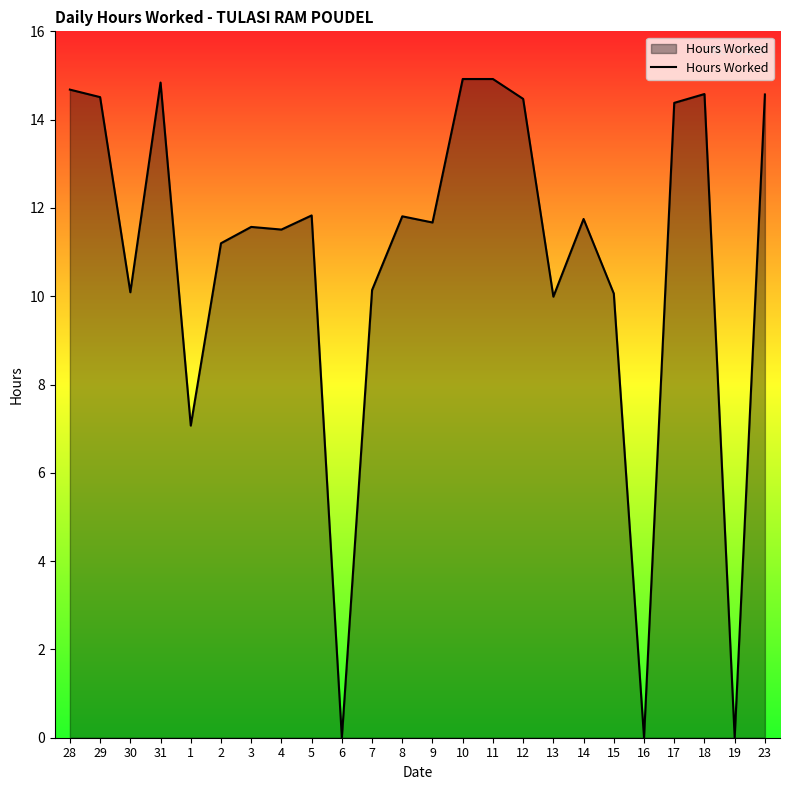

Where is the data nearest to the value 7?

1